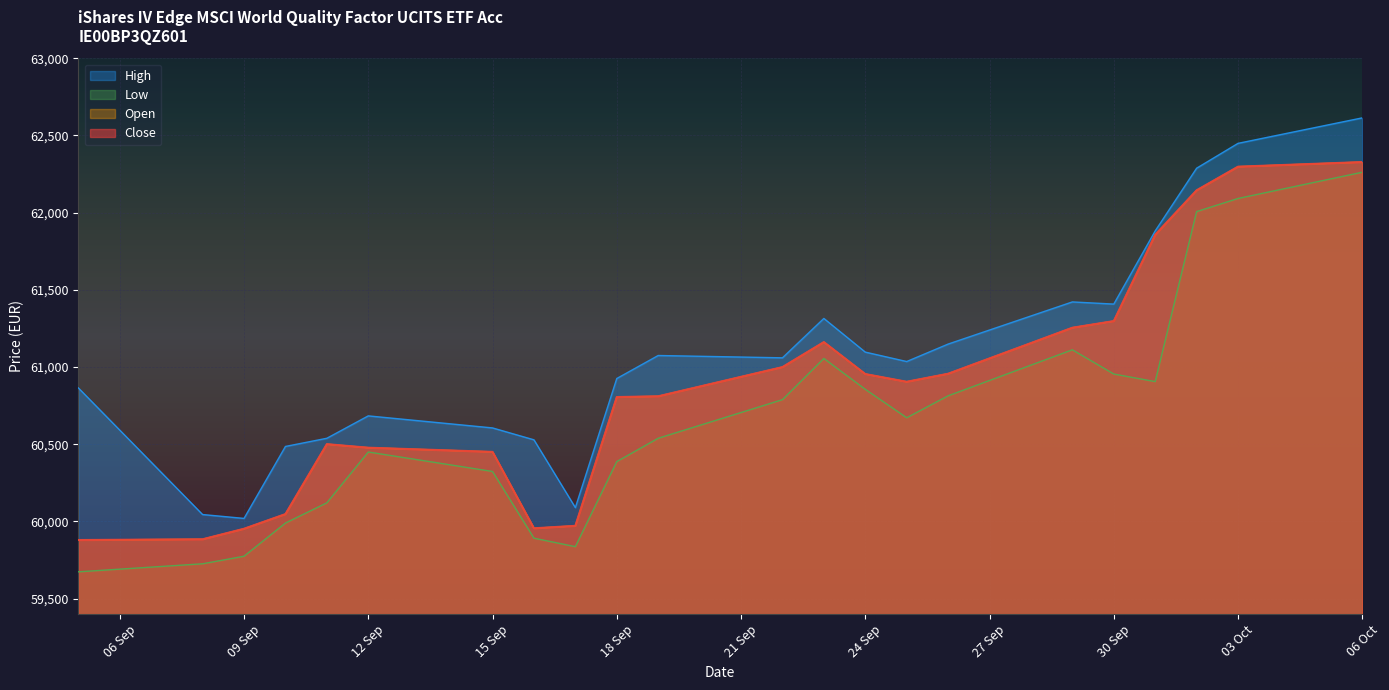

Which series changed the most between 15 Sep and 24 Sep?

Low